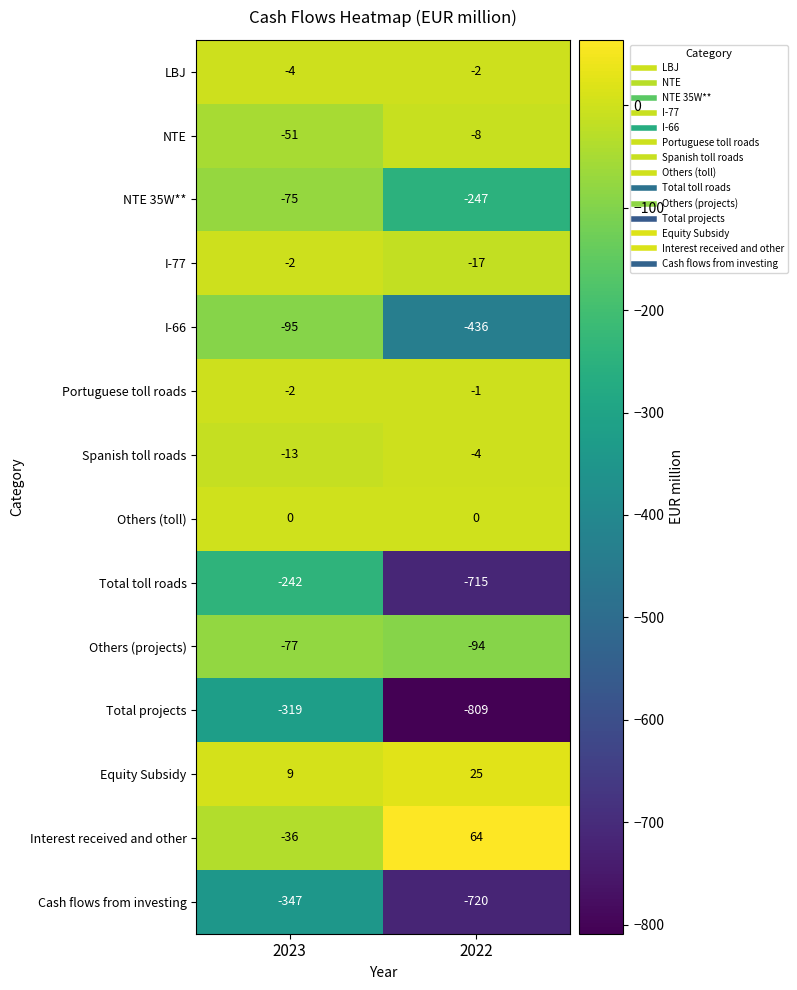

Which series has the largest total across all categories?

Equity Subsidy